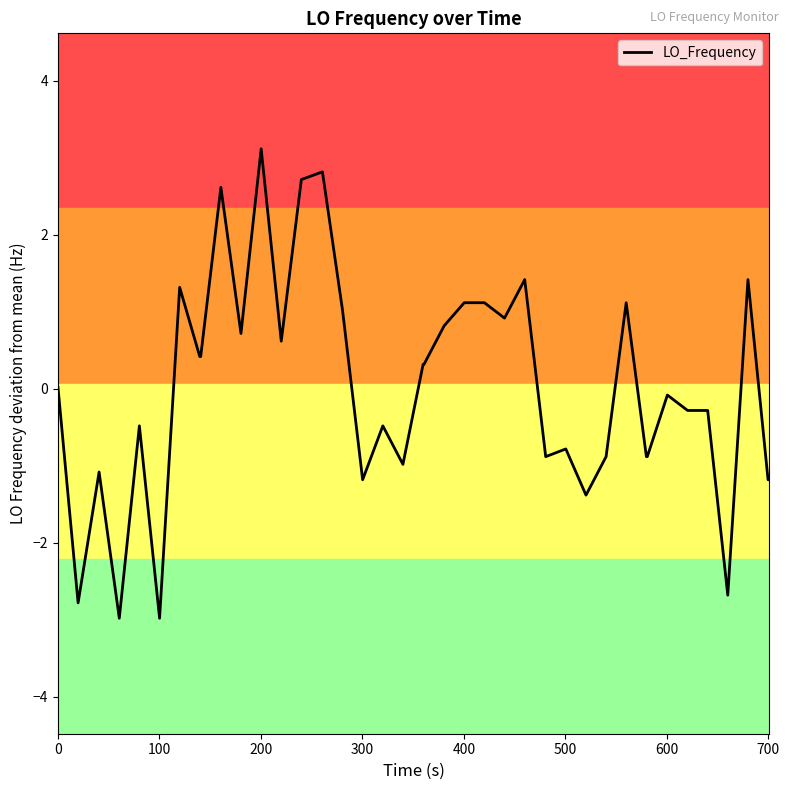

What is the maximum value shown in the chart?

3.1